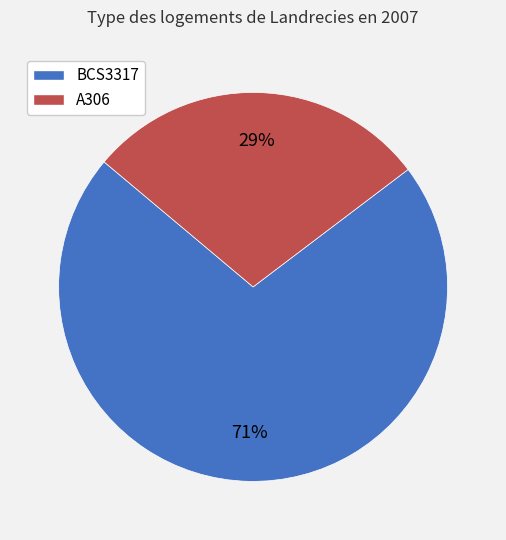

Which category has the biggest portion of the pie?

BCS3317